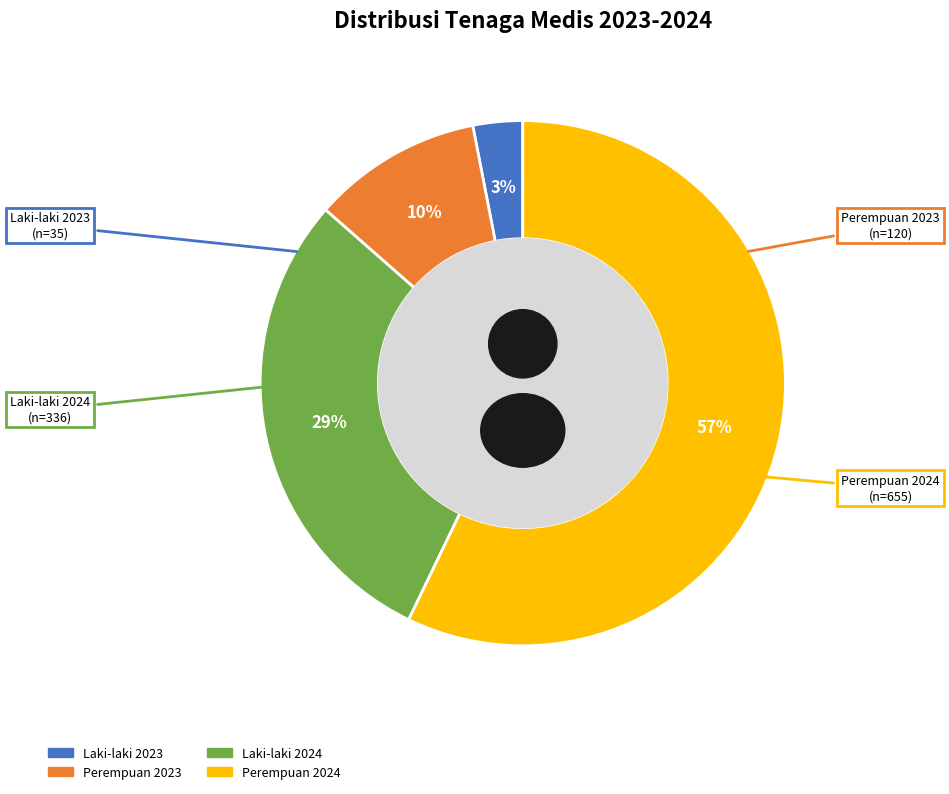

To the nearest percent, what is the combined percentage of Laki-laki 2024 and Perempuan 2024?

86%